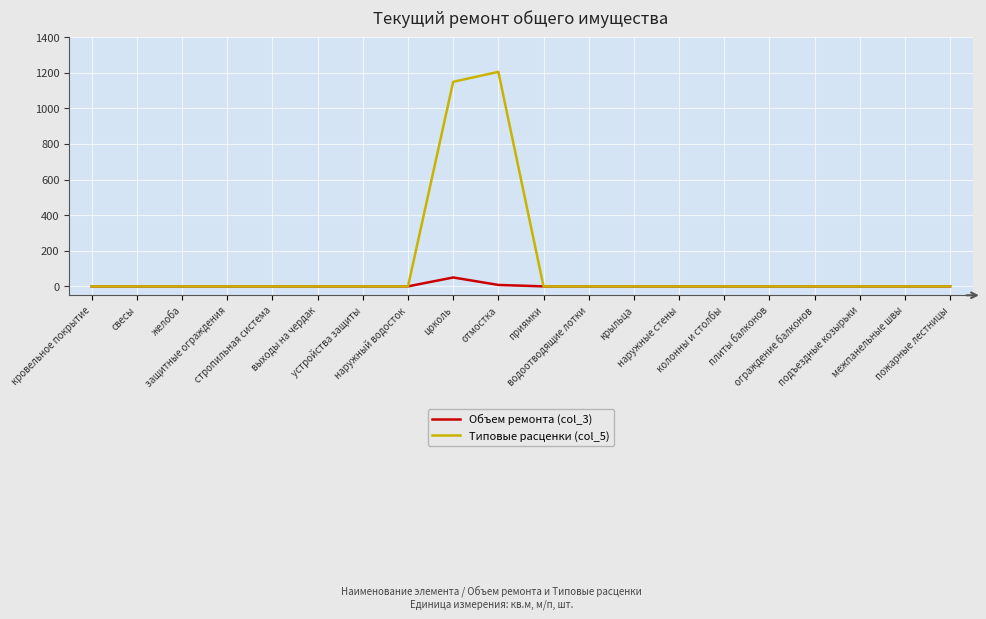

The value of Типовые расценки (col_5) at отмостка is 1205.0. True or false?

True